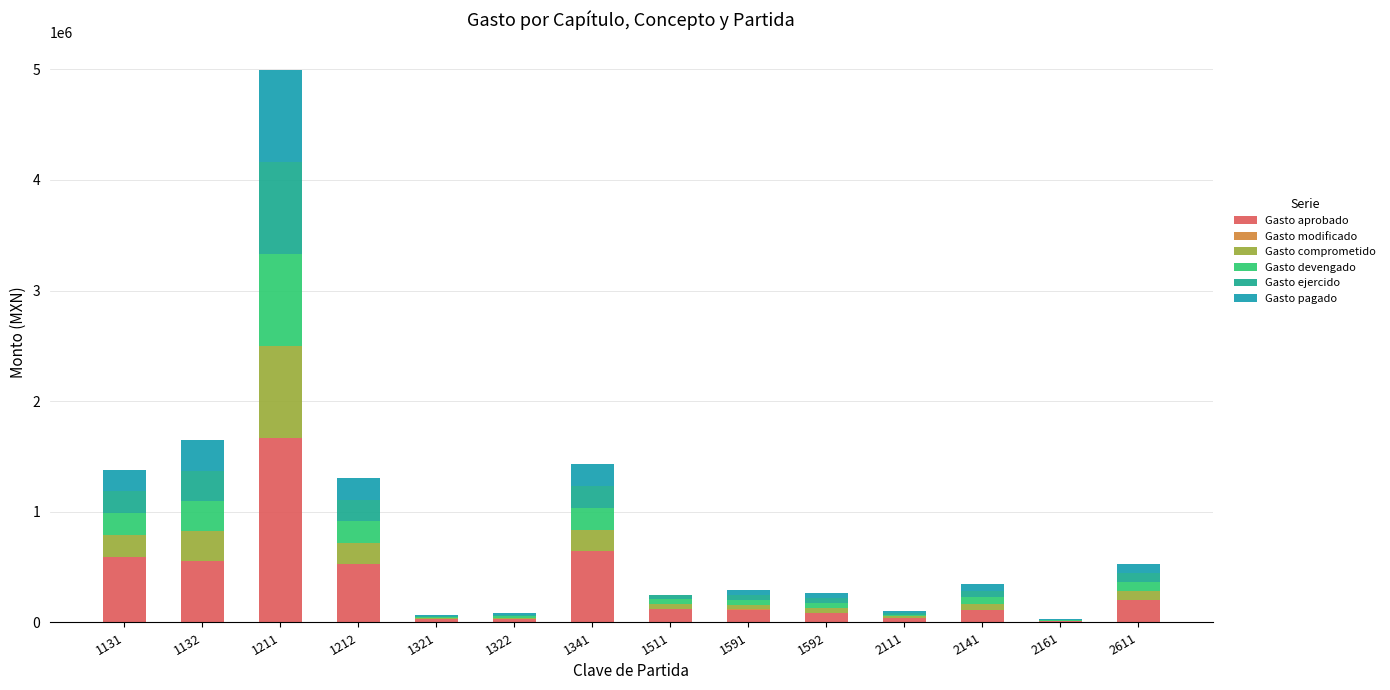

The value of Gasto aprobado at 1131 is 594065. True or false?

True